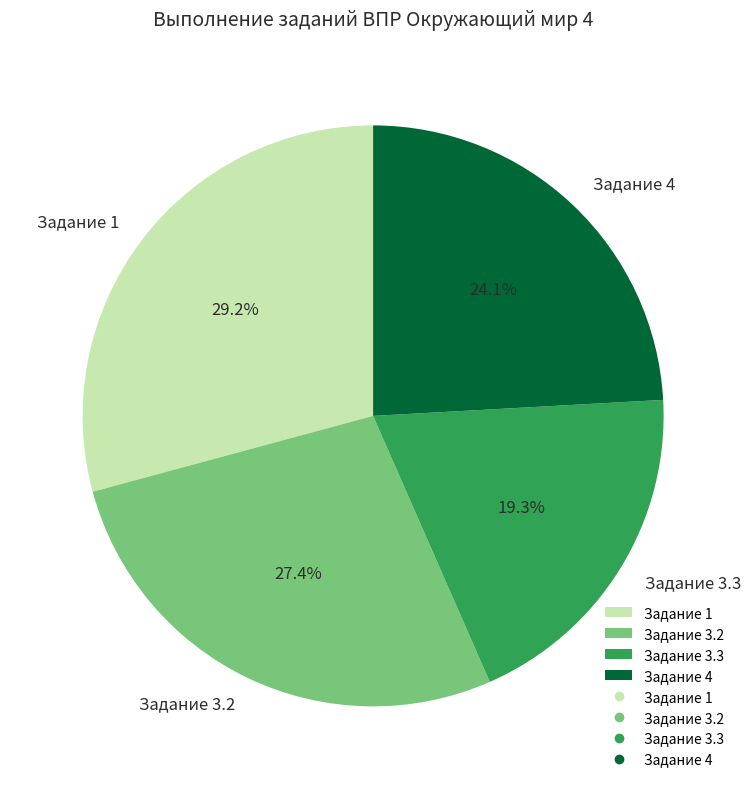

Is there a majority slice in this chart?

No